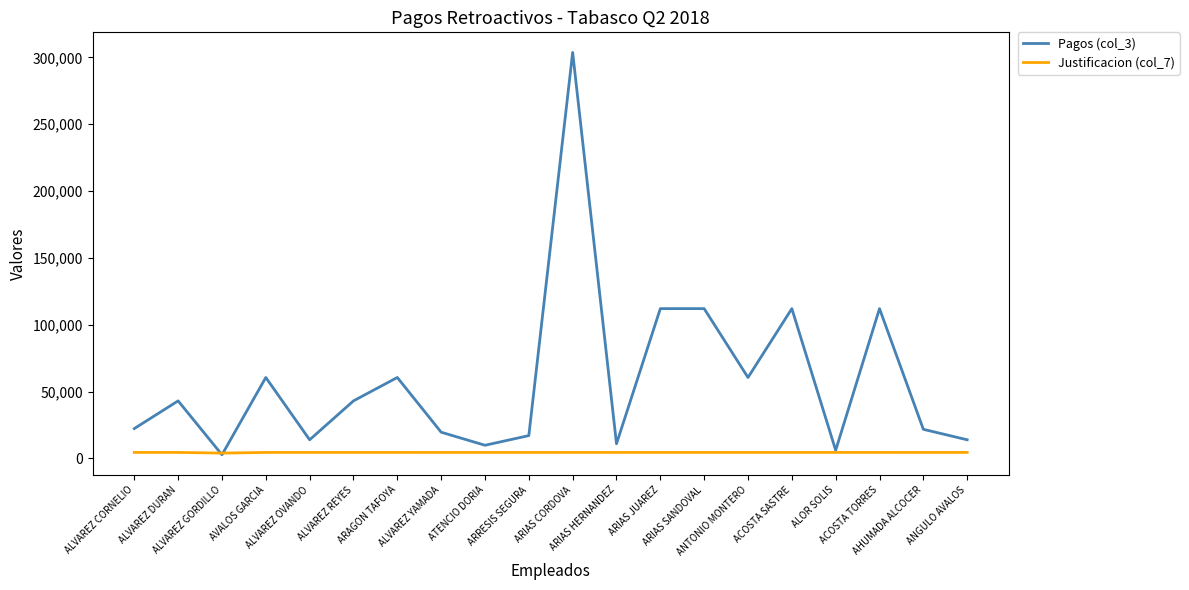

What is the minimum value shown in the chart?

2755.4